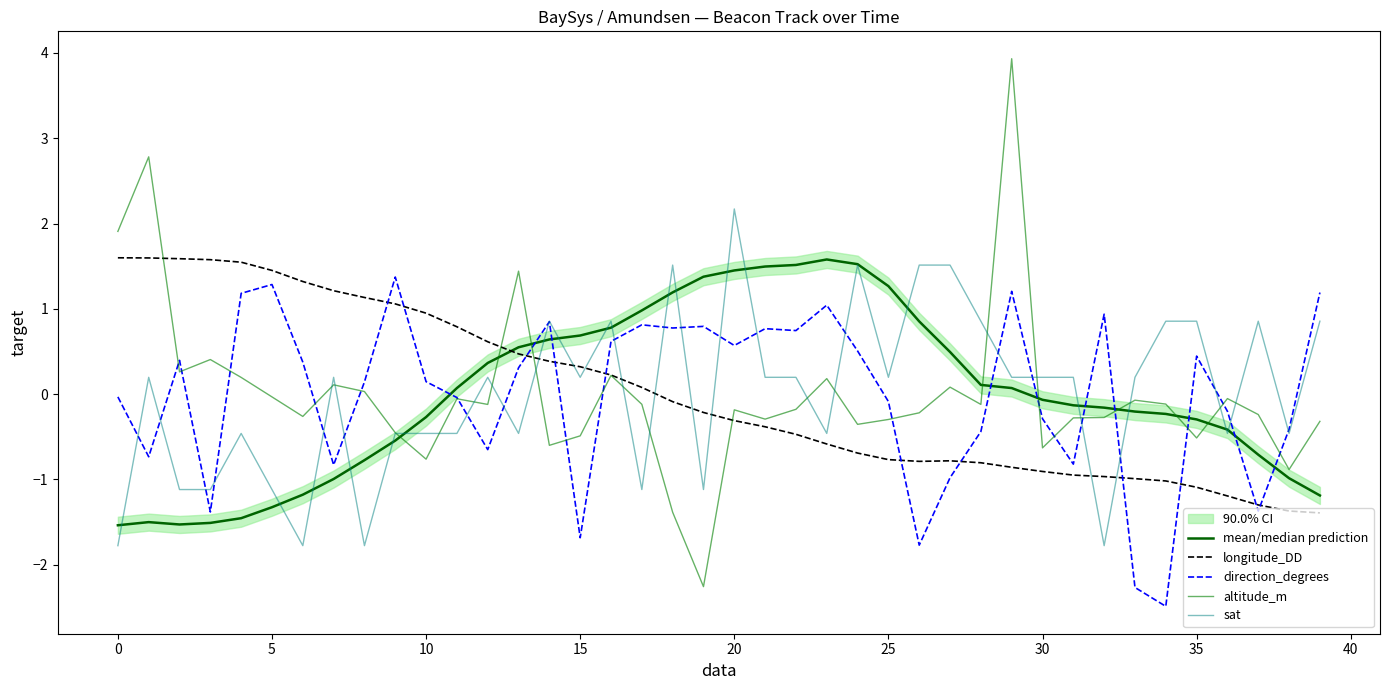

What is the difference between the maximum and minimum values in the direction_degrees series?

3.9